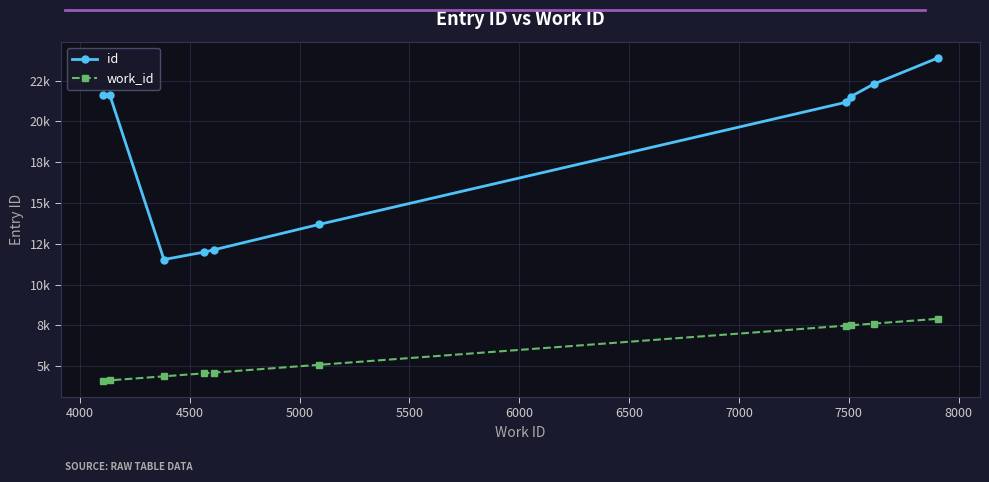

What are all the series names shown in the legend?

id, work_id